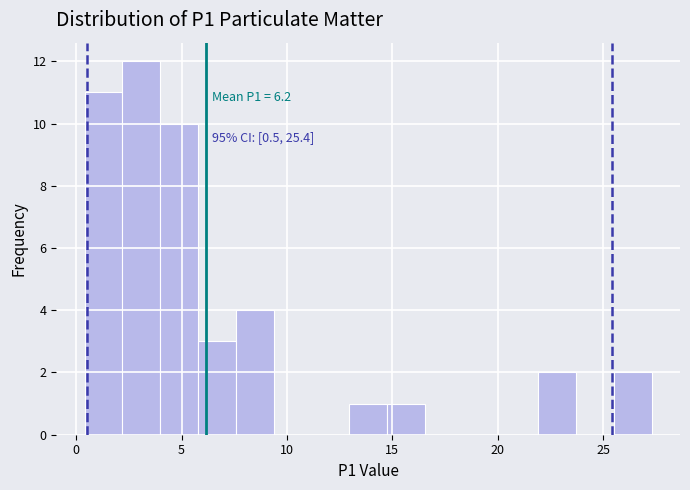

Around what value on the x-axis is the tallest bar? Give the approximate position of its centre, as read against the axis.

3.0